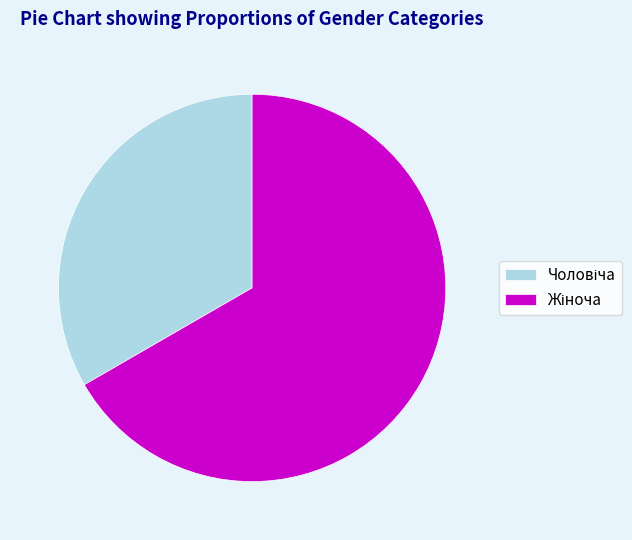

Does any single category account for the majority?

Yes